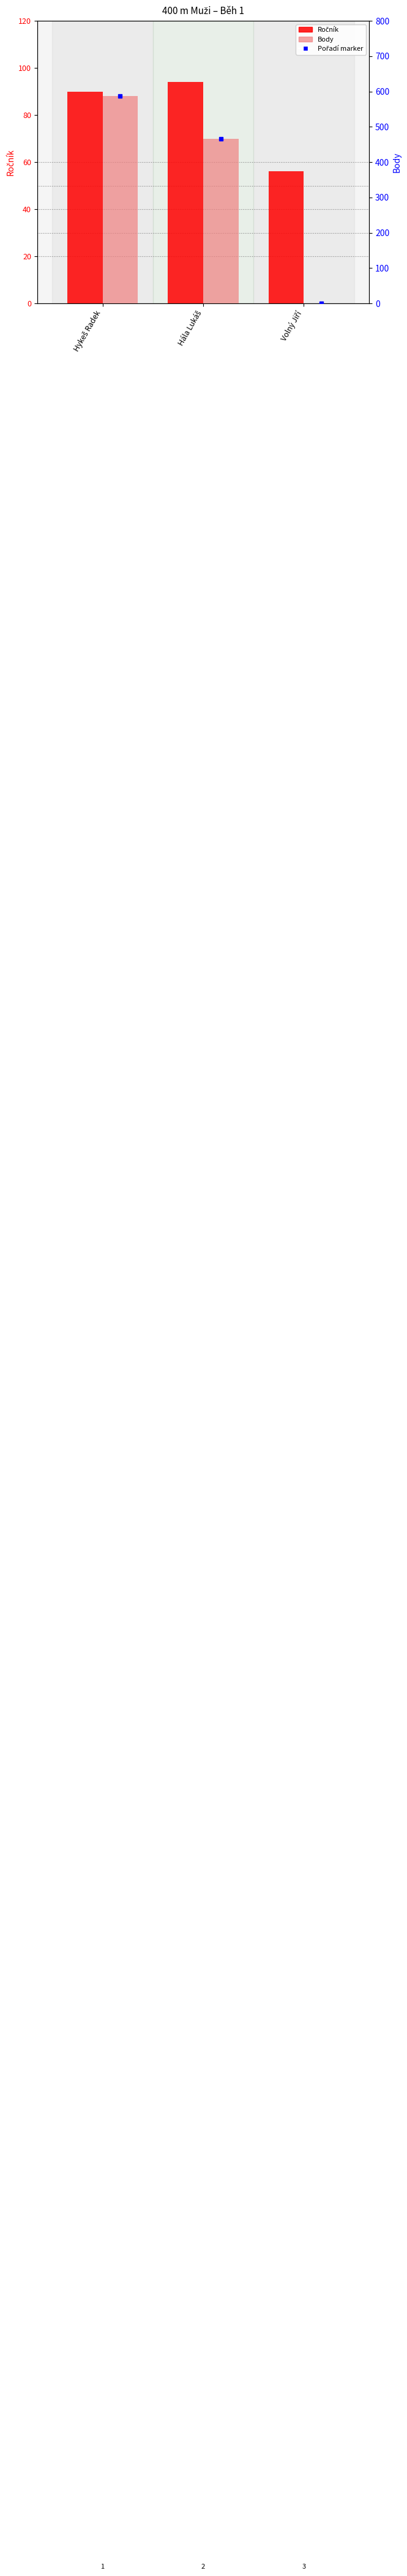

What is the total value across all series at Hála Lukáš?

559